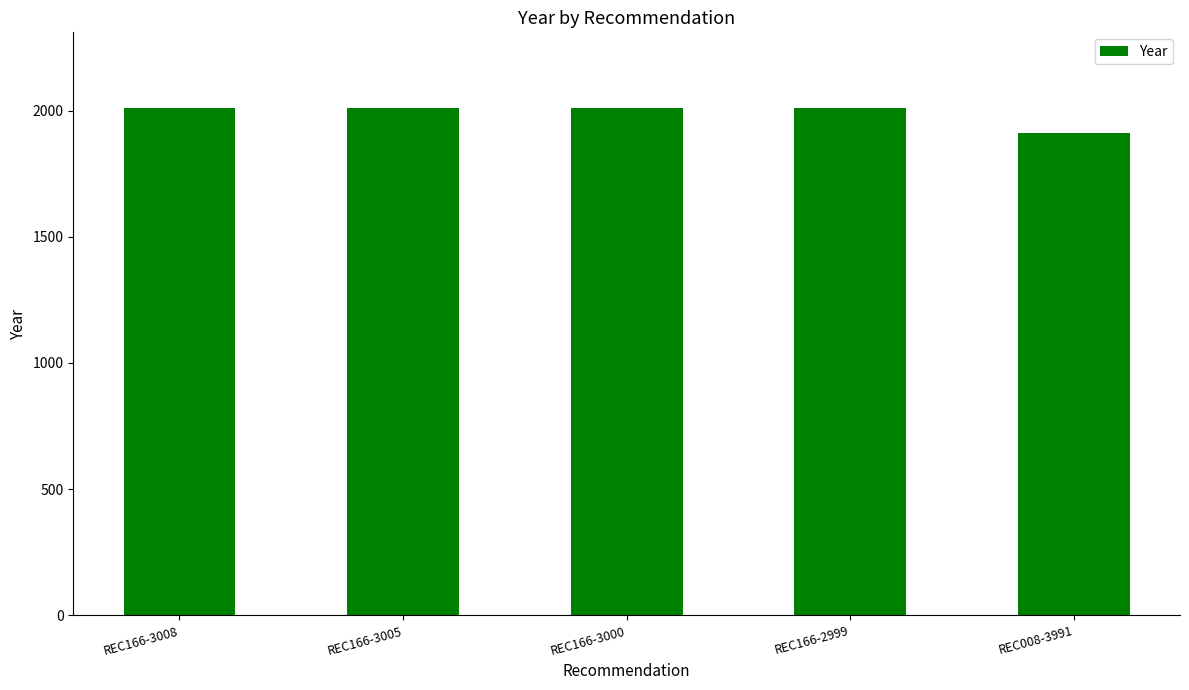

What is the label of the 1st bar from the right?

REC008-3991